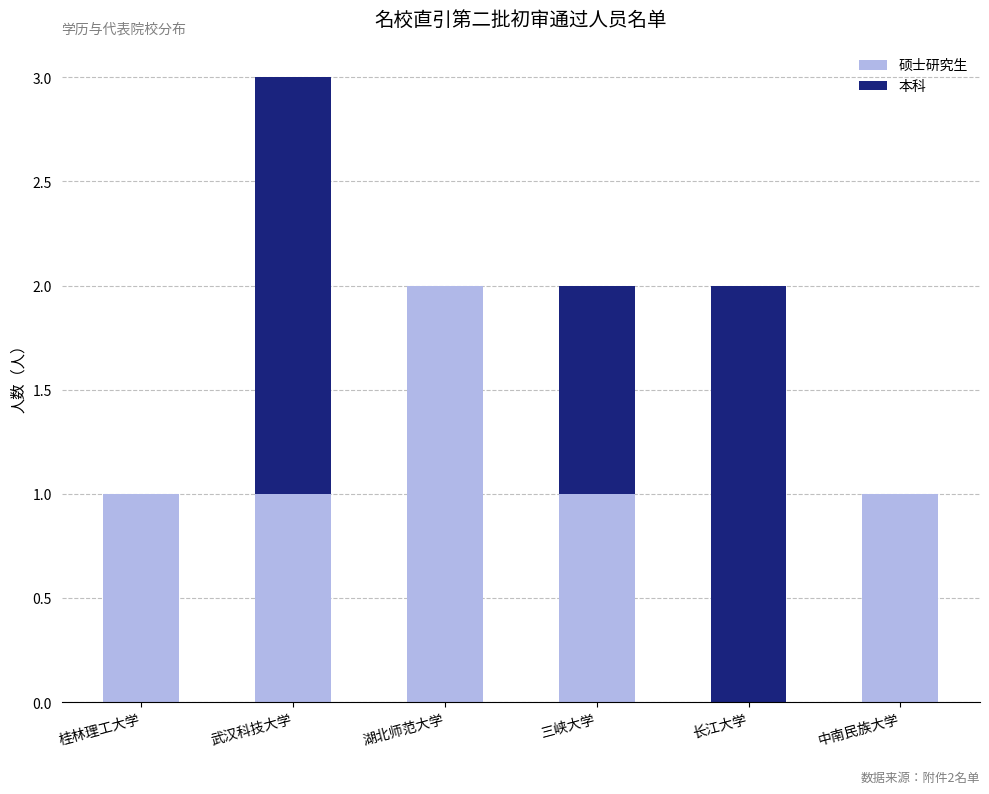

Reading left to right, list the values for the 硕士研究生 series.

桂林理工大学=1	武汉科技大学=1	湖北师范大学=2	三峡大学=1	长江大学=0	中南民族大学=1